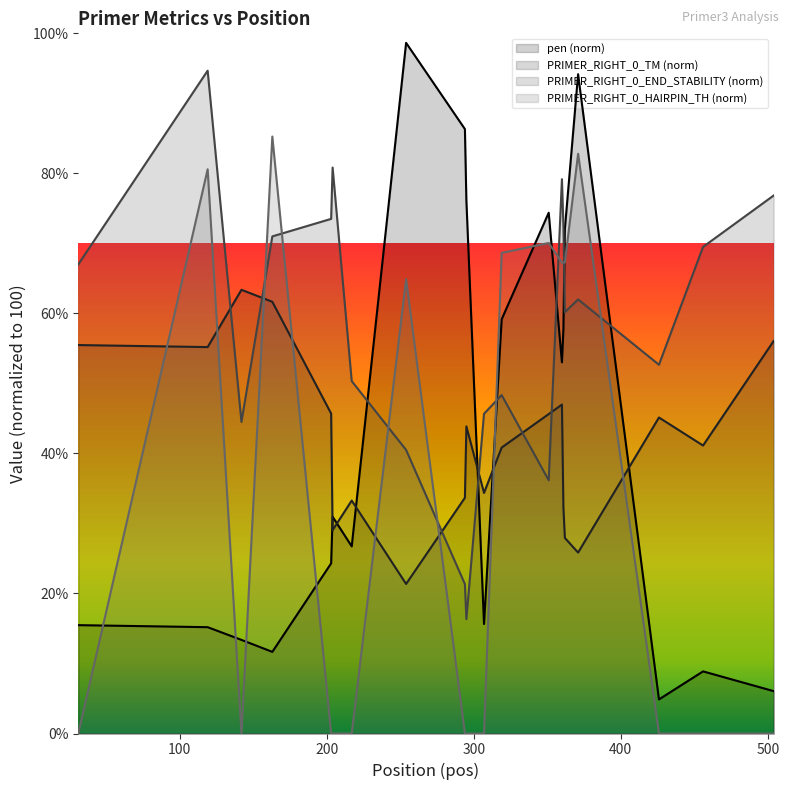

What is the difference between the highest and lowest values at 426?

52.7